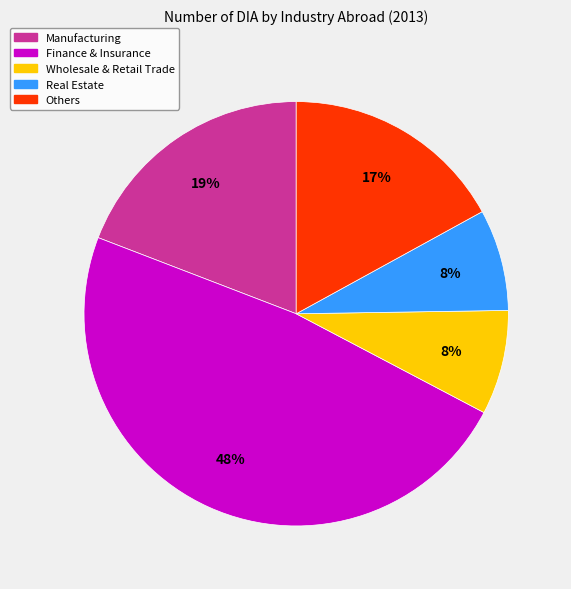

The Others slice represents 17% of the pie. True or false?

True